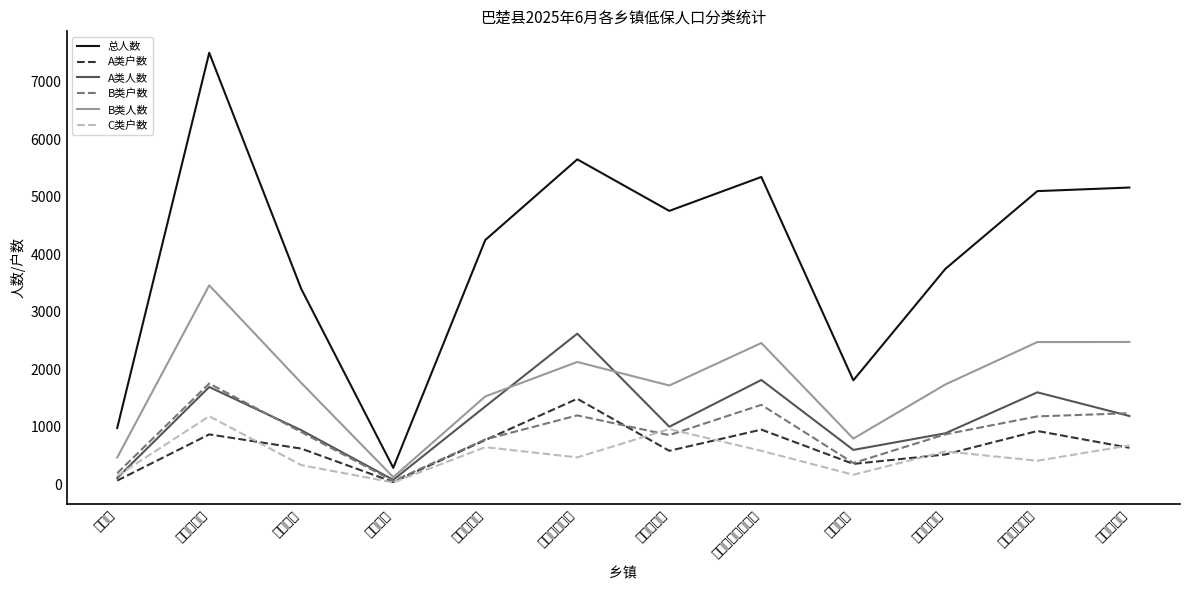

What is the sum of the B类户数 values at 阿纳库勒乡 and 恰尔巴格乡?

2103